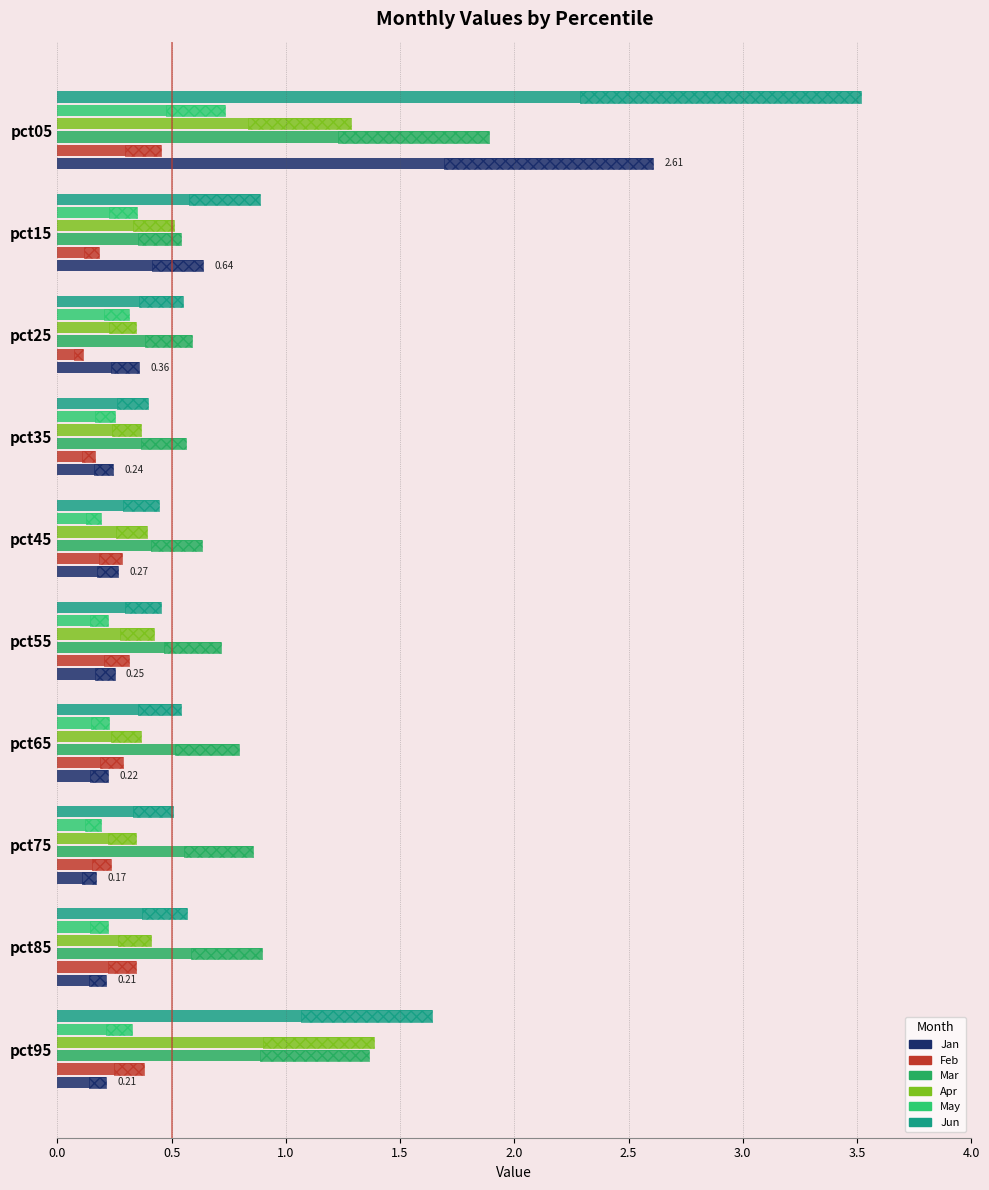

What is the lowest value of the Feb series?

0.1